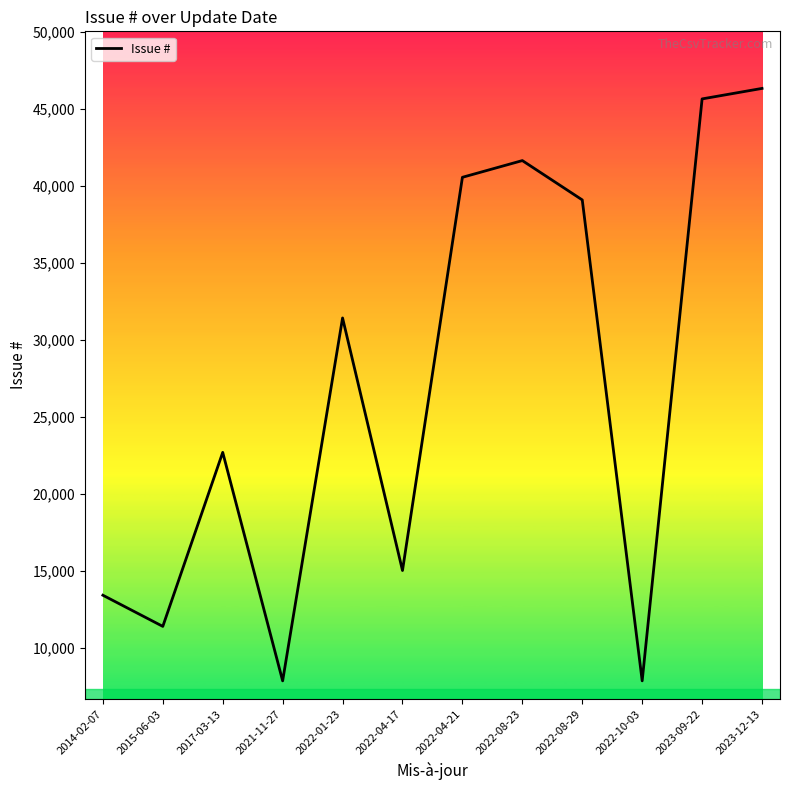

What is the change in value from 2017-03-13 to 2022-08-23?

+18953